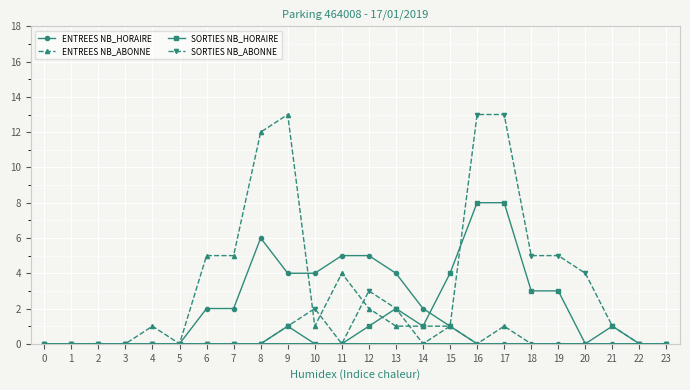

Which series has the largest range (max minus min)?

ENTREES NB_ABONNE